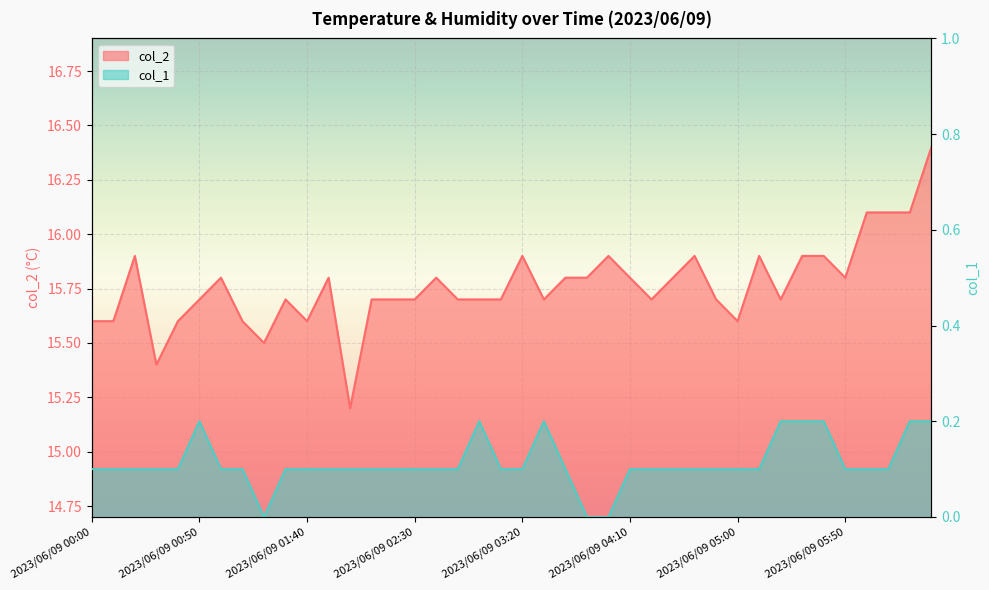

Where is col_1 nearest to the value 0?

2023/06/09 01:20